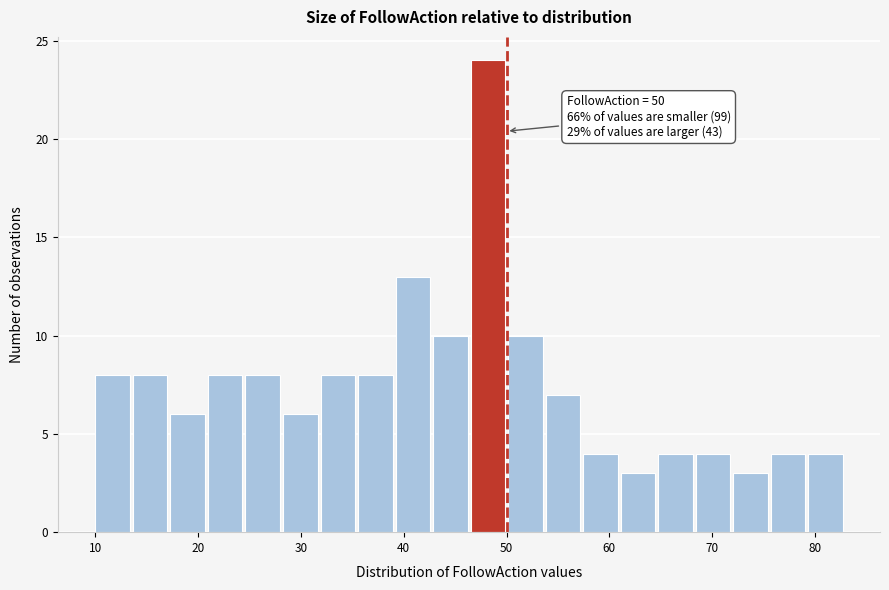

Around what value on the x-axis is the tallest bar? Give the approximate position of its centre, as read against the axis.

48